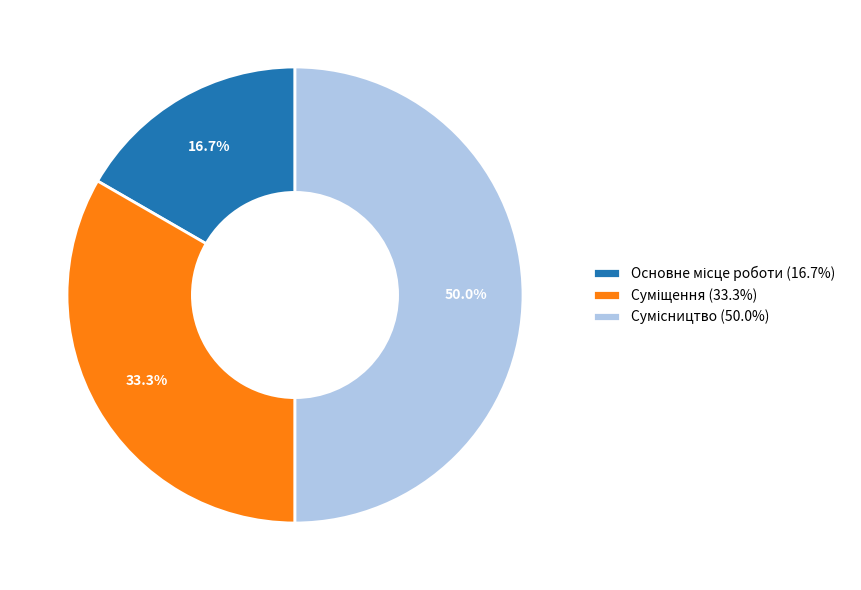

To the nearest percent, what is the average slice percentage?

33%